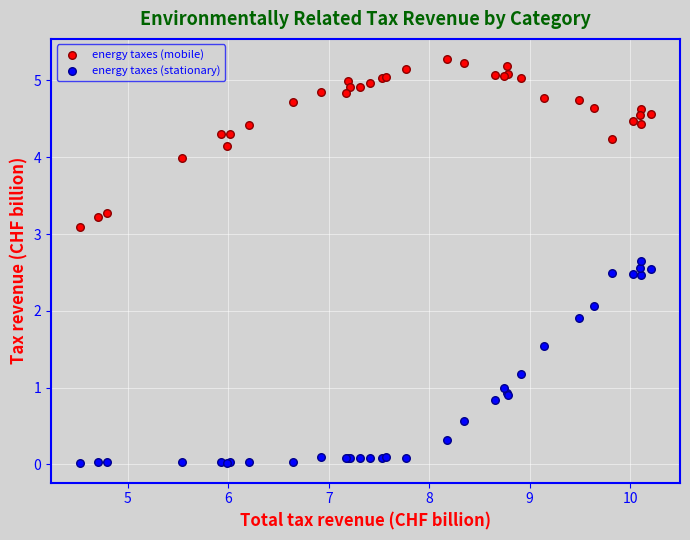

Which series reaches the minimum Y coordinate?

energy taxes (stationary)